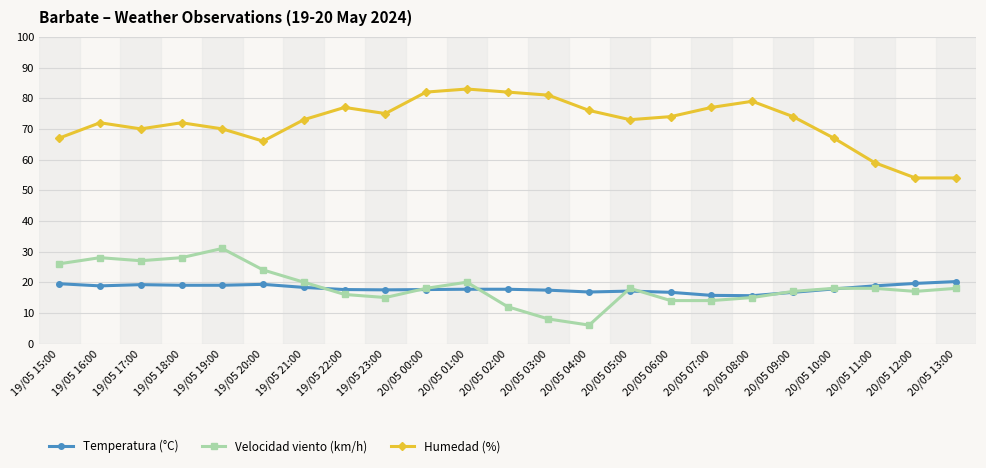

Rank the series by their maximum value, from highest to lowest.

Humedad (%), Velocidad viento (km/h), Temperatura (°C)